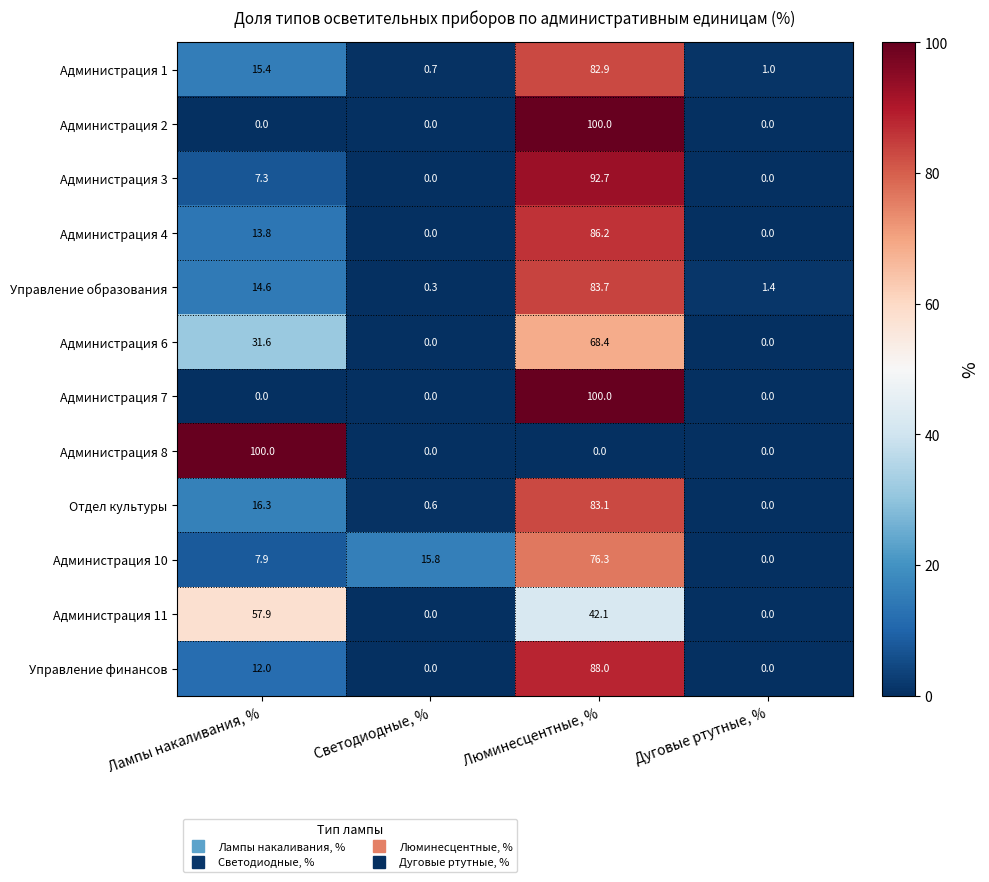

At which label does Администрация 1 first exceed 15?

Лампы накаливания, %